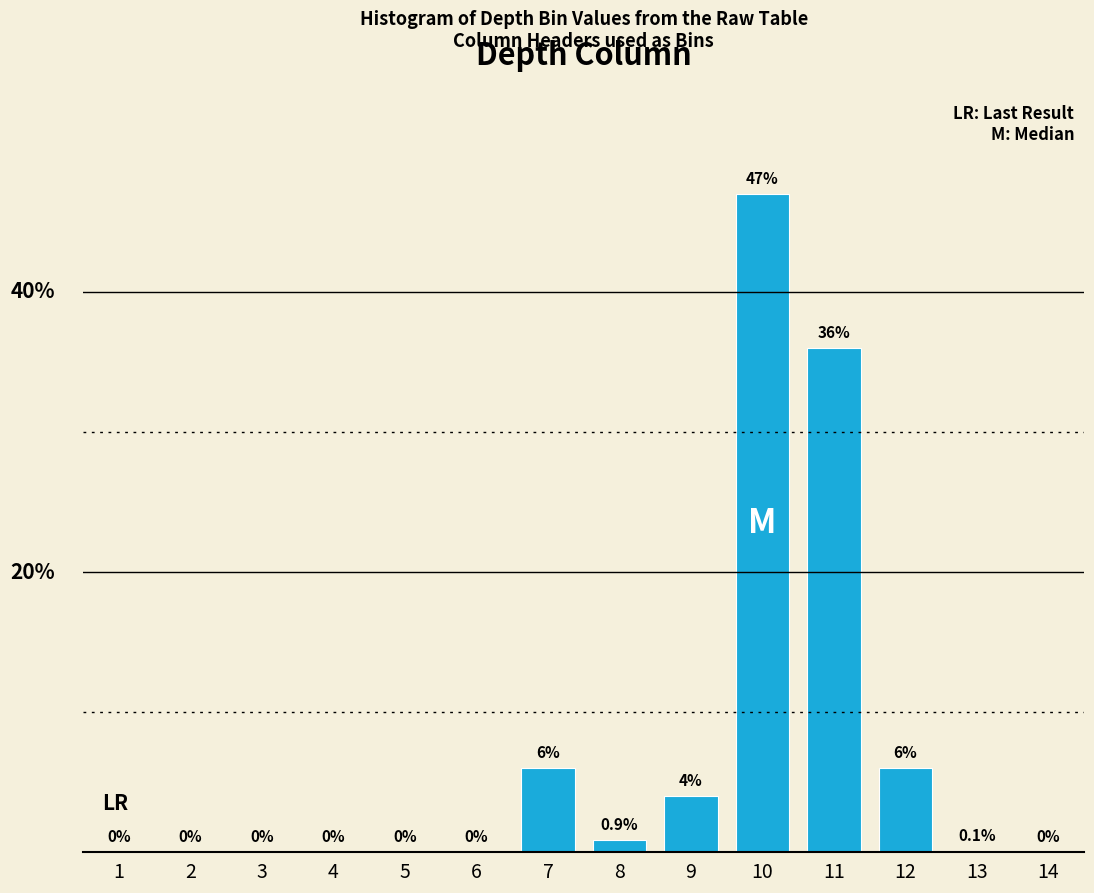

Are the bars horizontal?

No